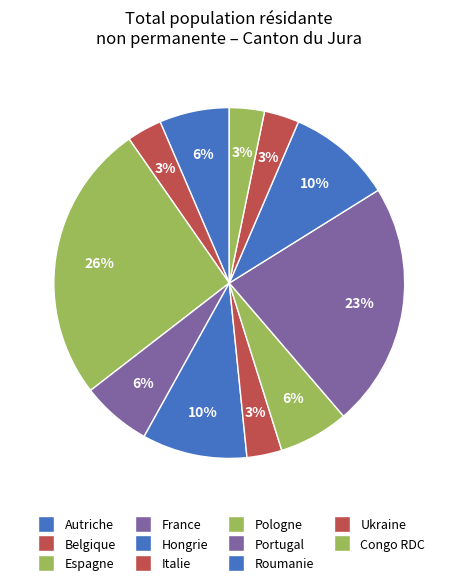

How many segments does this pie chart have?

11